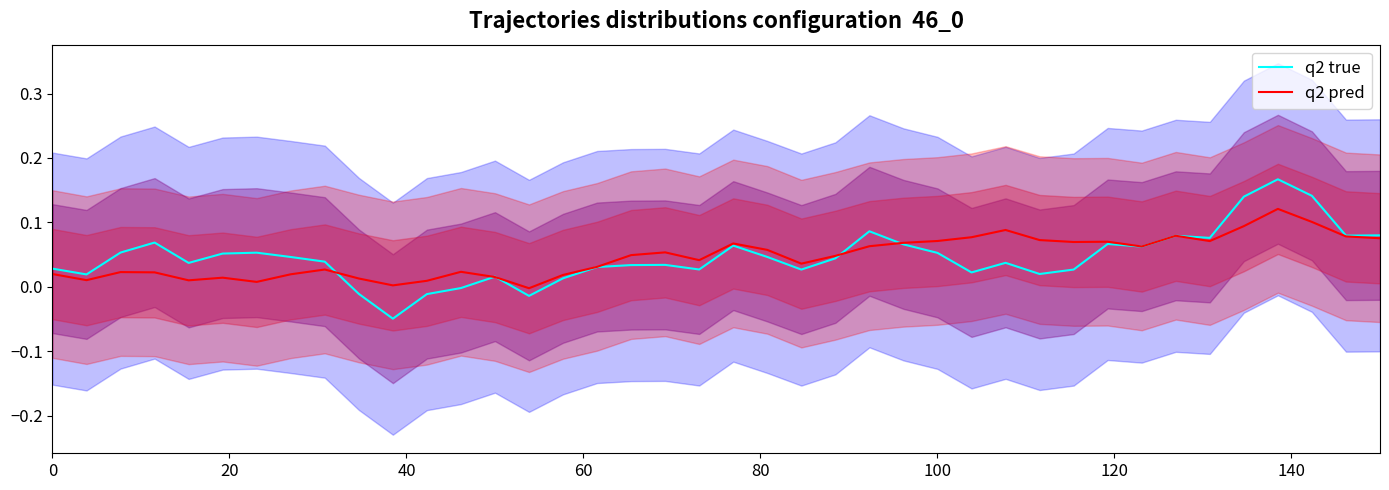

What is the highest value of the q2 true series?

0.2